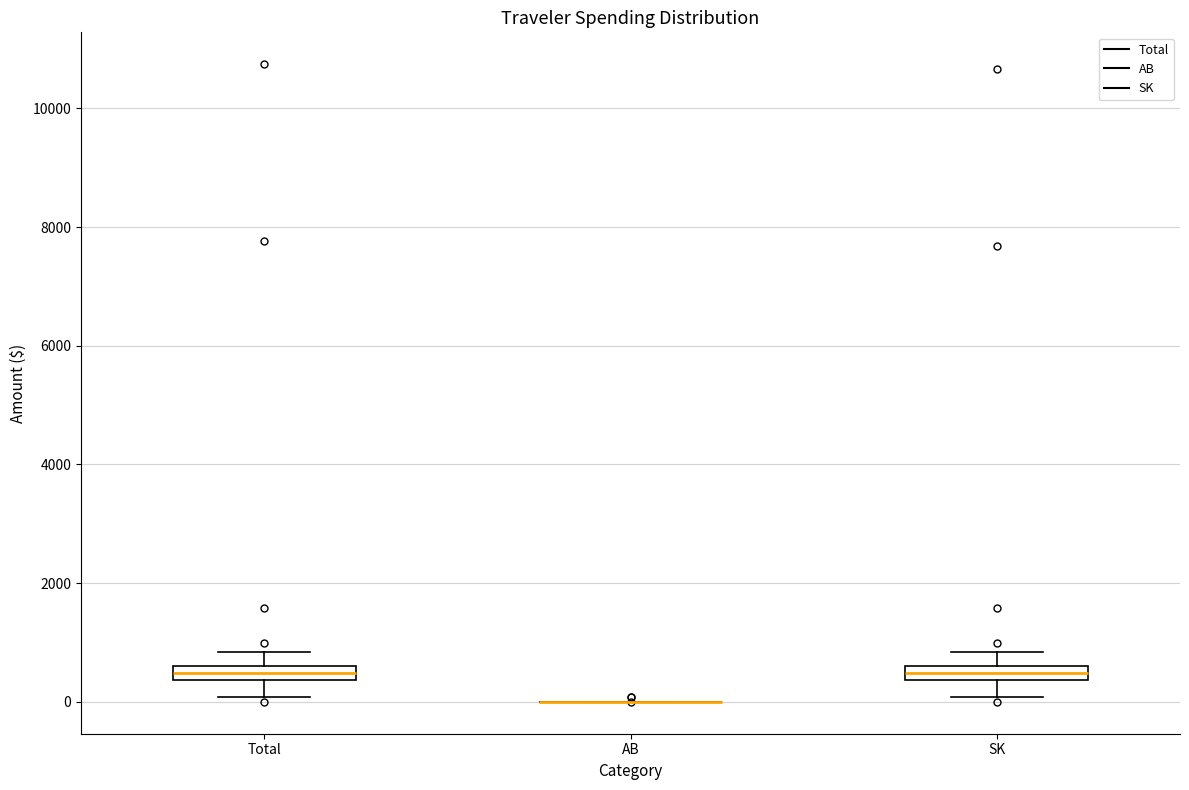

Where is the upper edge of the box for Total on the y-axis? The values are not printed on the chart, so give them approximately, as read against the axis.

600